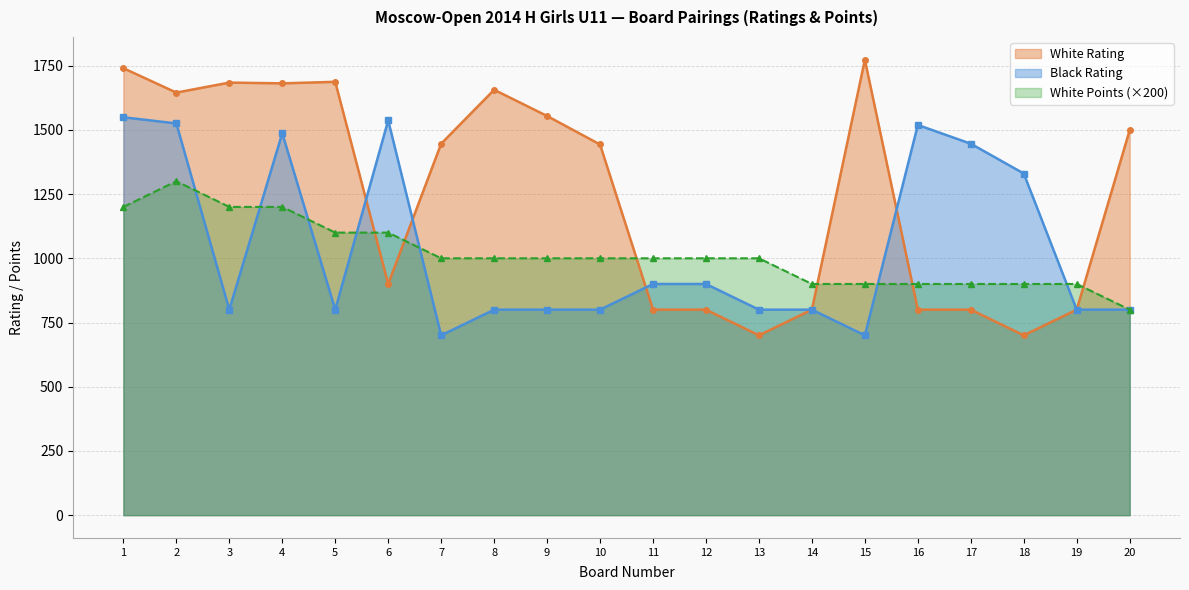

At which category does White Rating reach its first local valley?

2